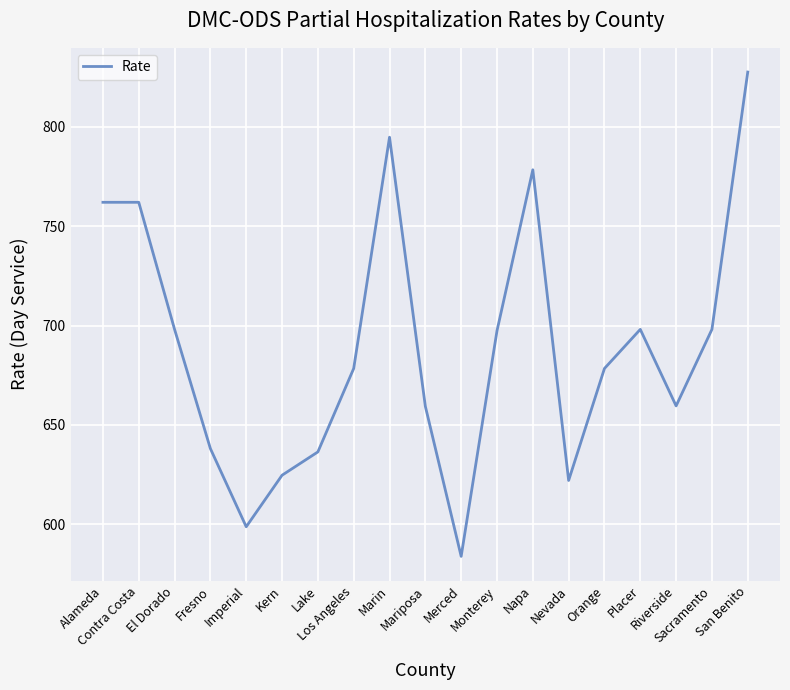

Approximately how many times larger is the value at Lake compared to San Benito?

0.8